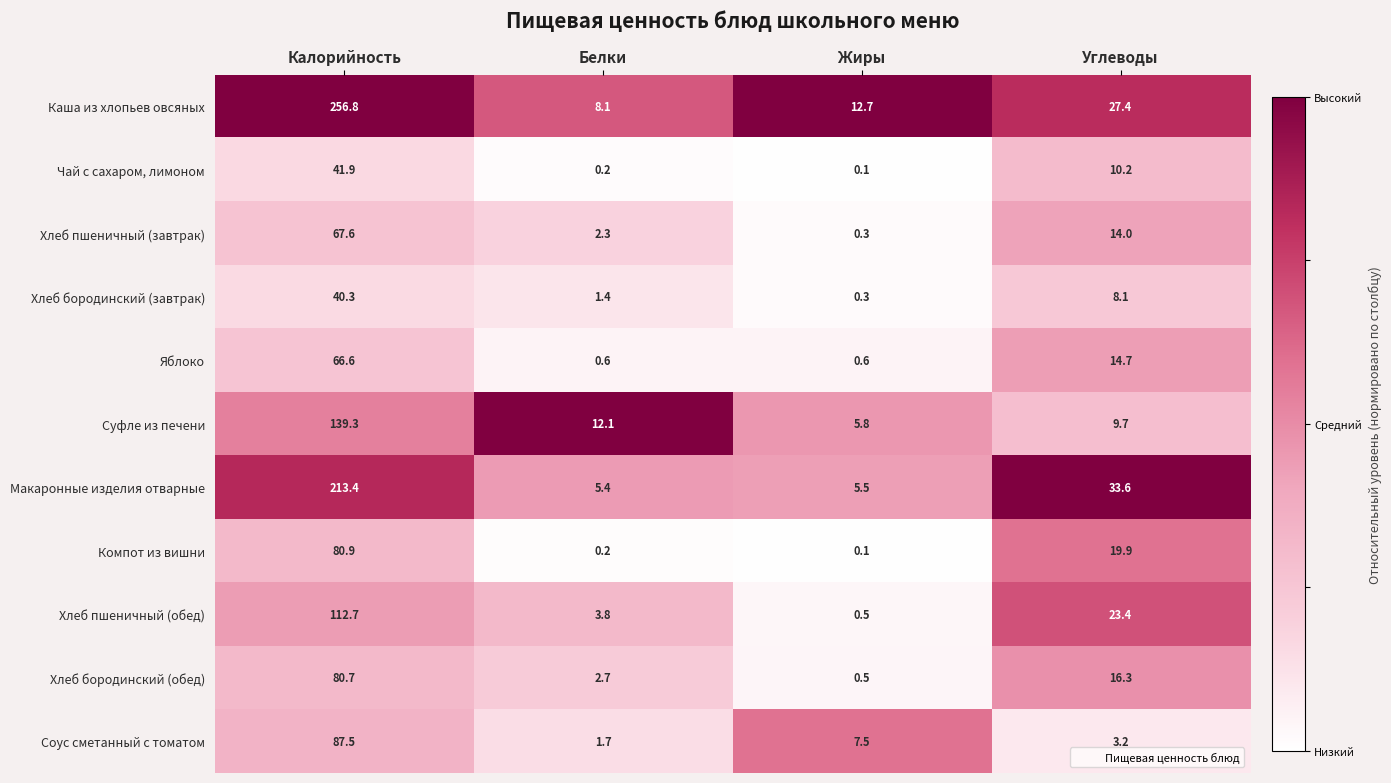

True or false: Макаронные изделия отварные has a value of 7.3 at Жиры.

False